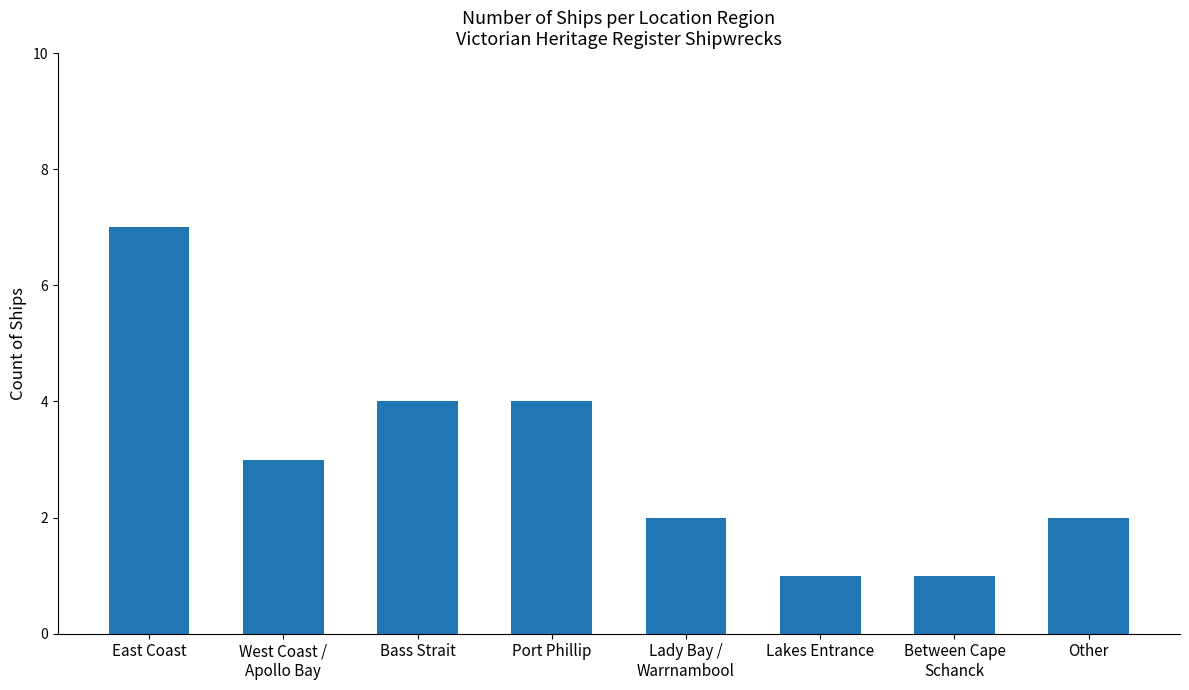

What is the difference between the second highest and minimum values?

3